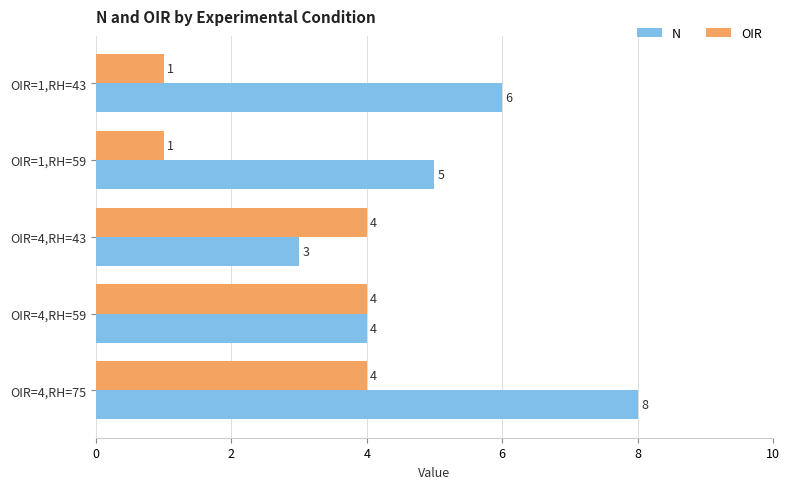

How many data points in OIR are less than 4?

2